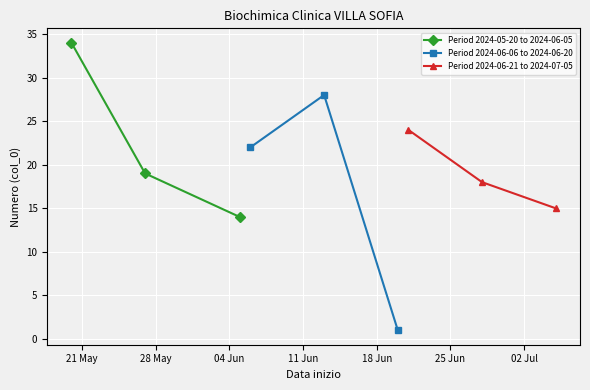

What is the value of the Period 2024-06-06 to 2024-06-20 point at the 3rd from the left?

1